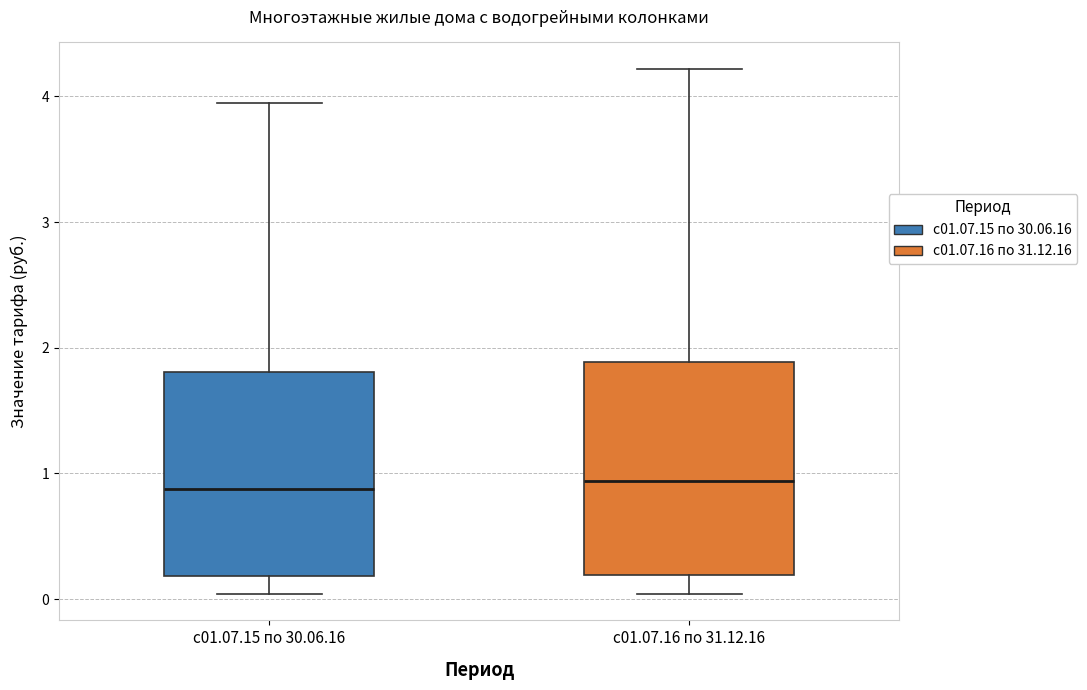

Reading left to right, transcribe this box plot: for each box, give where its median line is, the range the box spans, and where its two whiskers end, as read against the y-axis. The values are not printed on the chart, so give them approximately, as read against the axis.

с01.07.15 по 30.06.16: median 0.9, box 0.2 to 1.8, whiskers 0.0 to 4.0
с01.07.16 по 31.12.16: median 0.9, box 0.2 to 1.9, whiskers 0.0 to 4.2